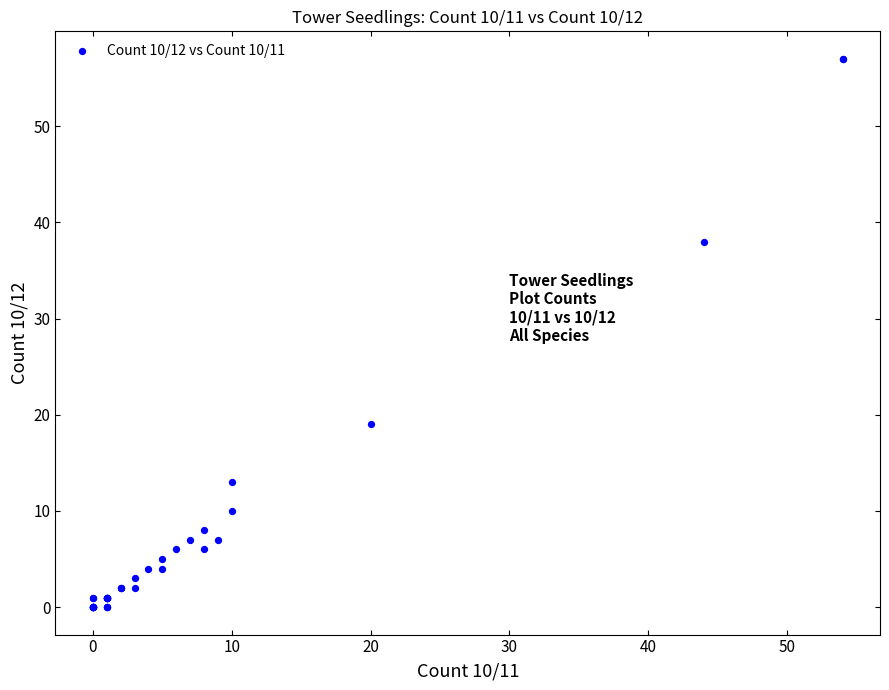

What Y value in the scatter plot is closest to 28?

19